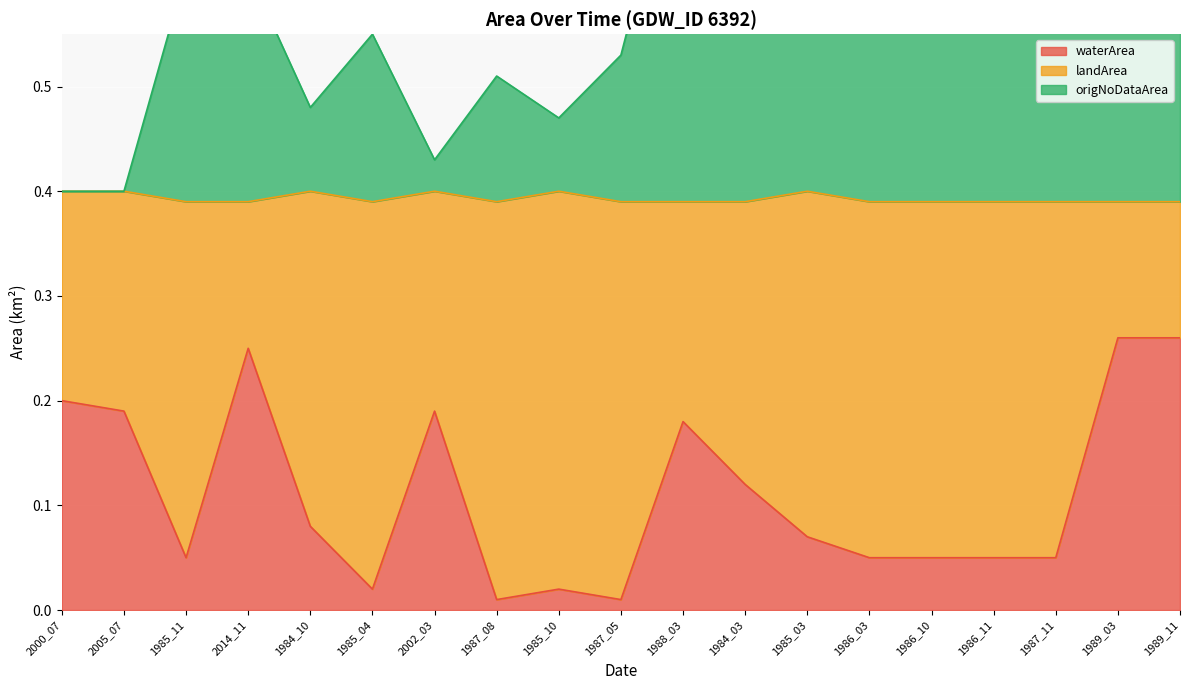

What is the approximate value of waterArea at 2014_11?

0.2